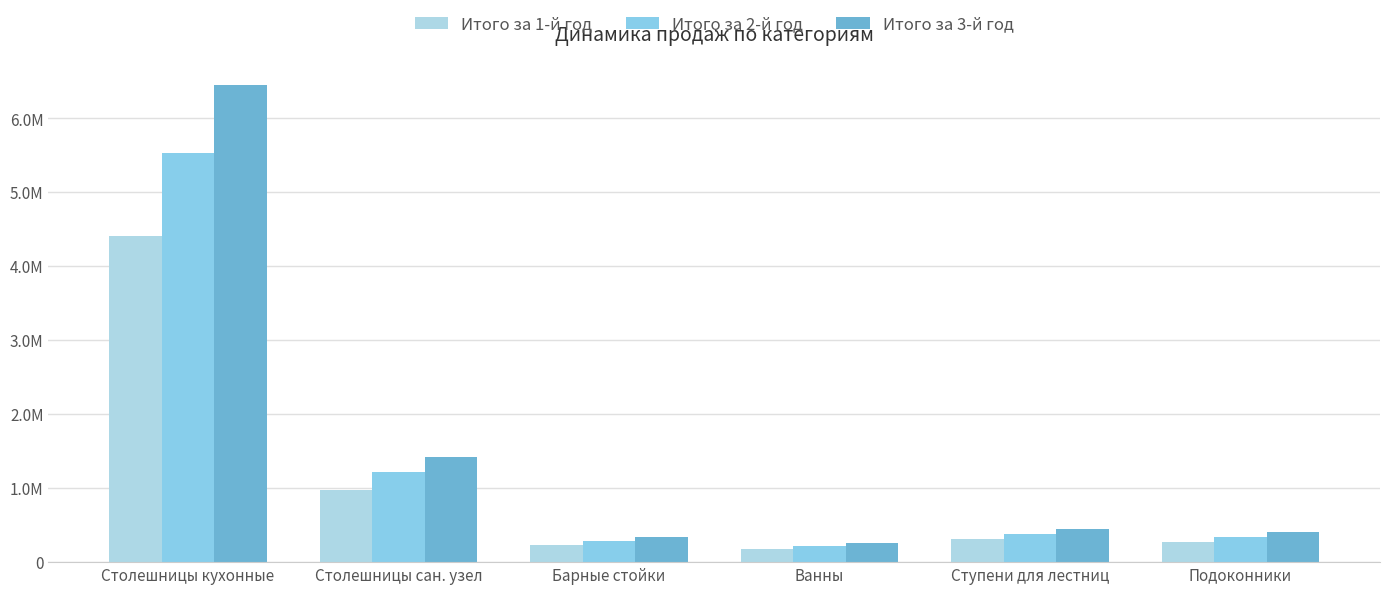

Reading left to right, what are all the values shown in this chart?

Итого за 1-й год: Столешницы кухонные=4407000.0	Столешницы сан. узел=972400.0	Барные стойки=229500.0	Ванны=175500.0	Ступени для лестниц=312000.0	Подоконники=273600.0
Итого за 2-й год: Столешницы кухонные=5529600.0	Столешницы сан. узел=1224000.0	Барные стойки=288000.0	Ванны=216000.0	Ступени для лестниц=384000.0	Подоконники=345600.0
Итого за 3-й год: Столешницы кухонные=6451200.0	Столешницы сан. узел=1428000.0	Барные стойки=336000.0	Ванны=252000.0	Ступени для лестниц=448000.0	Подоконники=403200.0